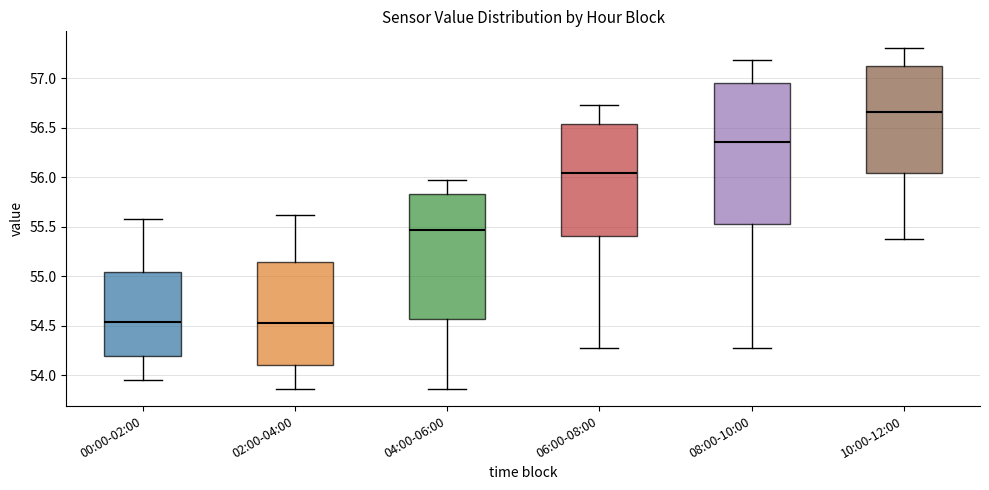

Reading left to right, read every box against the y-axis: the position of its median line, the range the box covers, and the ends of its whiskers. The values are not printed on the chart, so give them approximately, as read against the axis.

00:00-02:00: median 54.55, box 54.20 to 55.05, whiskers 53.95 to 55.60
02:00-04:00: median 54.55, box 54.10 to 55.15, whiskers 53.85 to 55.60
04:00-06:00: median 55.45, box 54.55 to 55.85, whiskers 53.85 to 55.95
06:00-08:00: median 56.05, box 55.40 to 56.55, whiskers 54.25 to 56.75
08:00-10:00: median 56.35, box 55.55 to 56.95, whiskers 54.25 to 57.20
10:00-12:00: median 56.65, box 56.05 to 57.10, whiskers 55.35 to 57.30